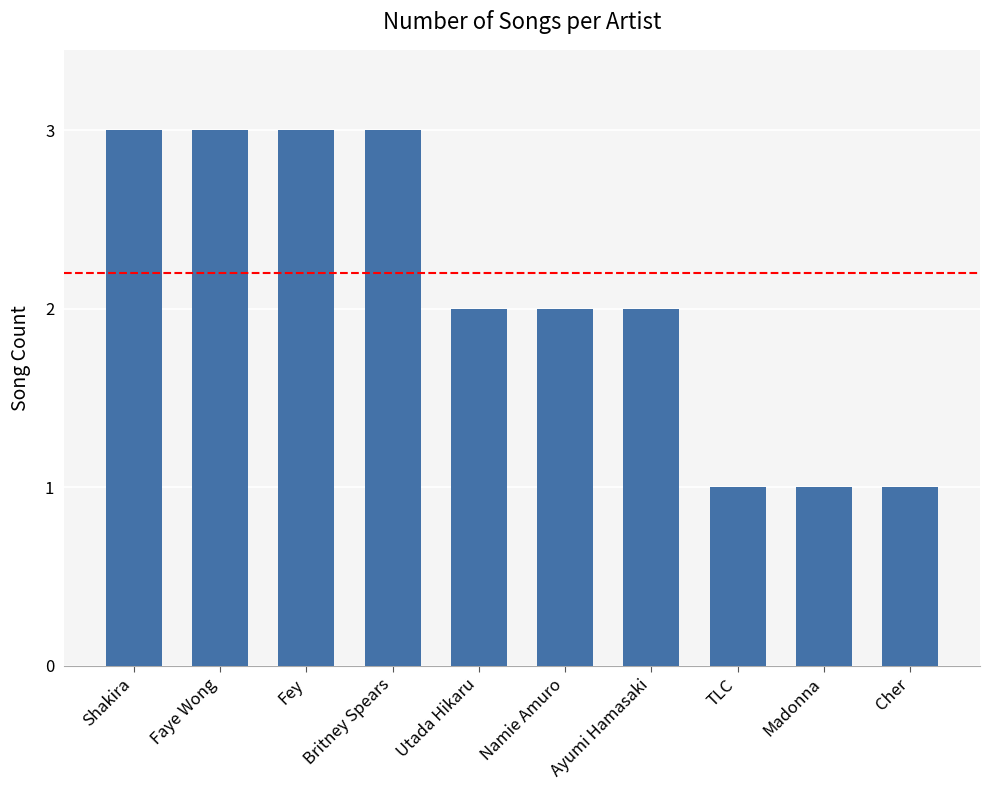

Approximately how many times larger is the value at Madonna compared to Faye Wong?

0.3